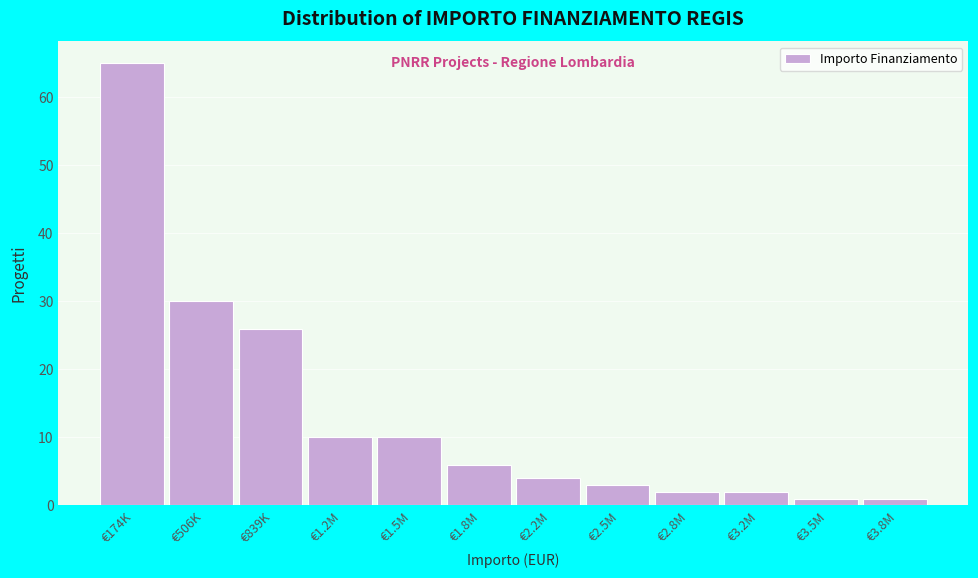

Reading left to right, transcribe all the data shown in this chart.

65	30	26	10	10	6	4	3	2	2	1	1